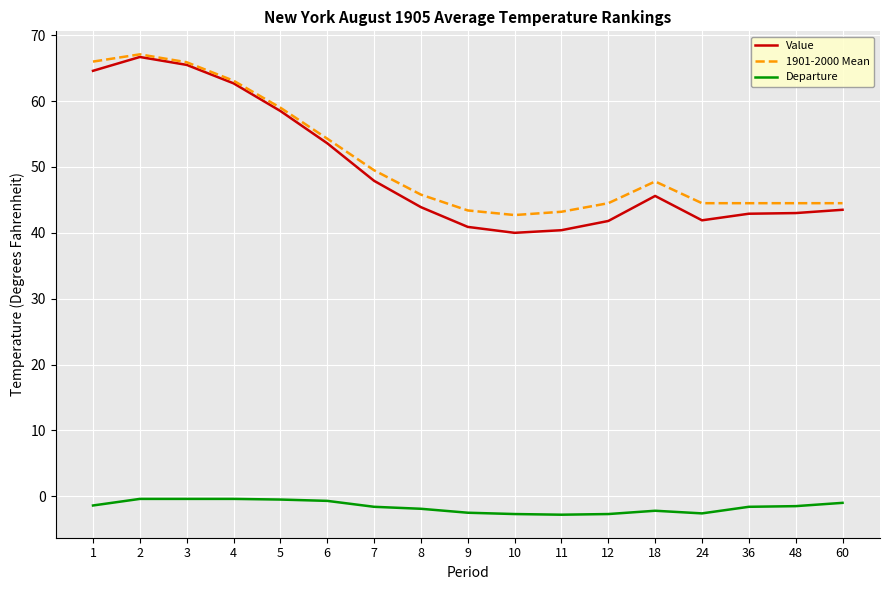

Does the chart have visible grid lines?

Yes